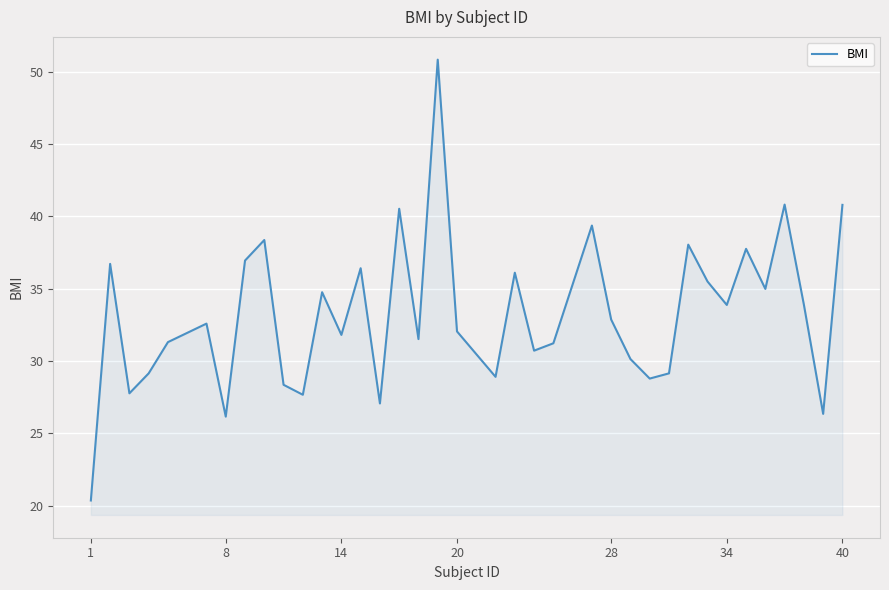

Does the chart have visible grid lines?

Yes